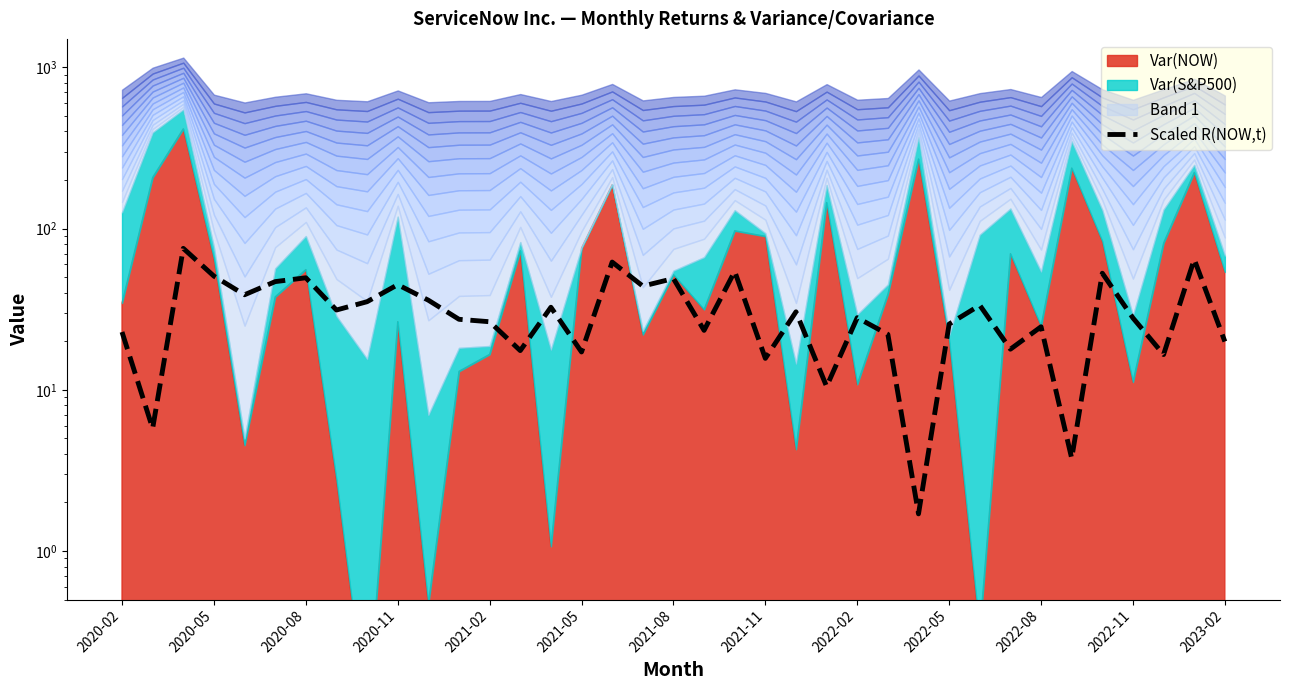

Count the number of categories in the chart.

37